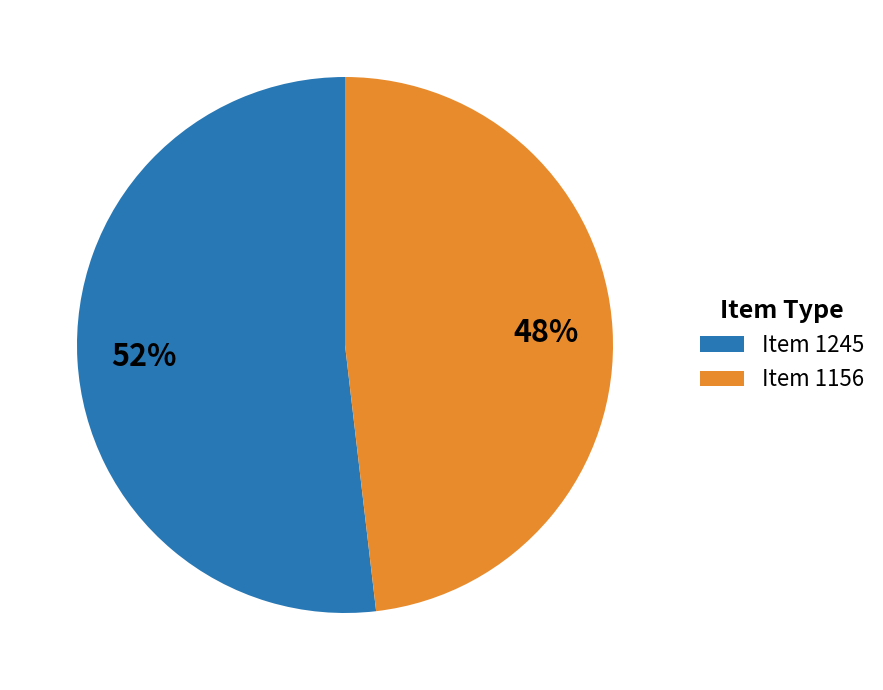

To the nearest percent, what portion does Item 1245 represent?

52%